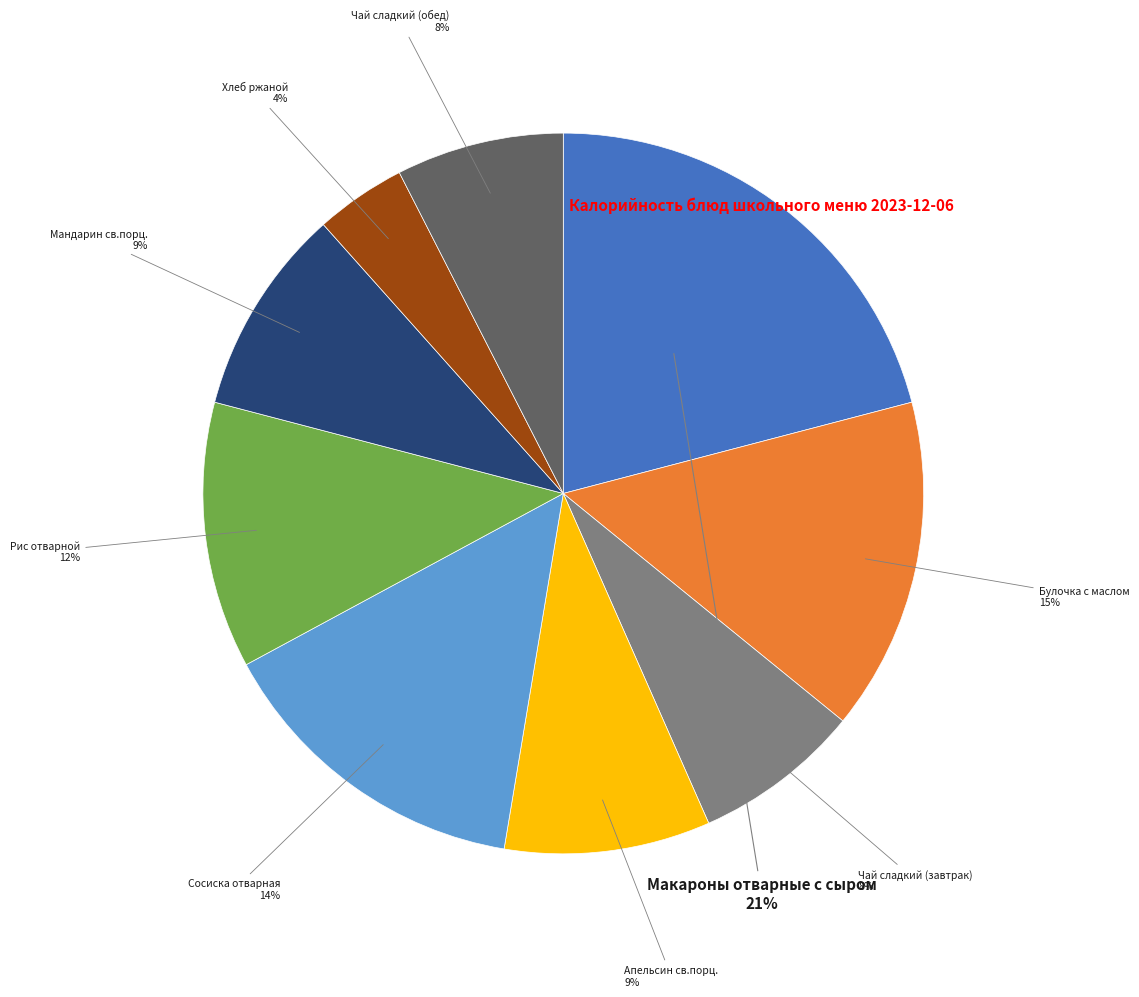

Which slice is the smallest?

Хлеб ржаной